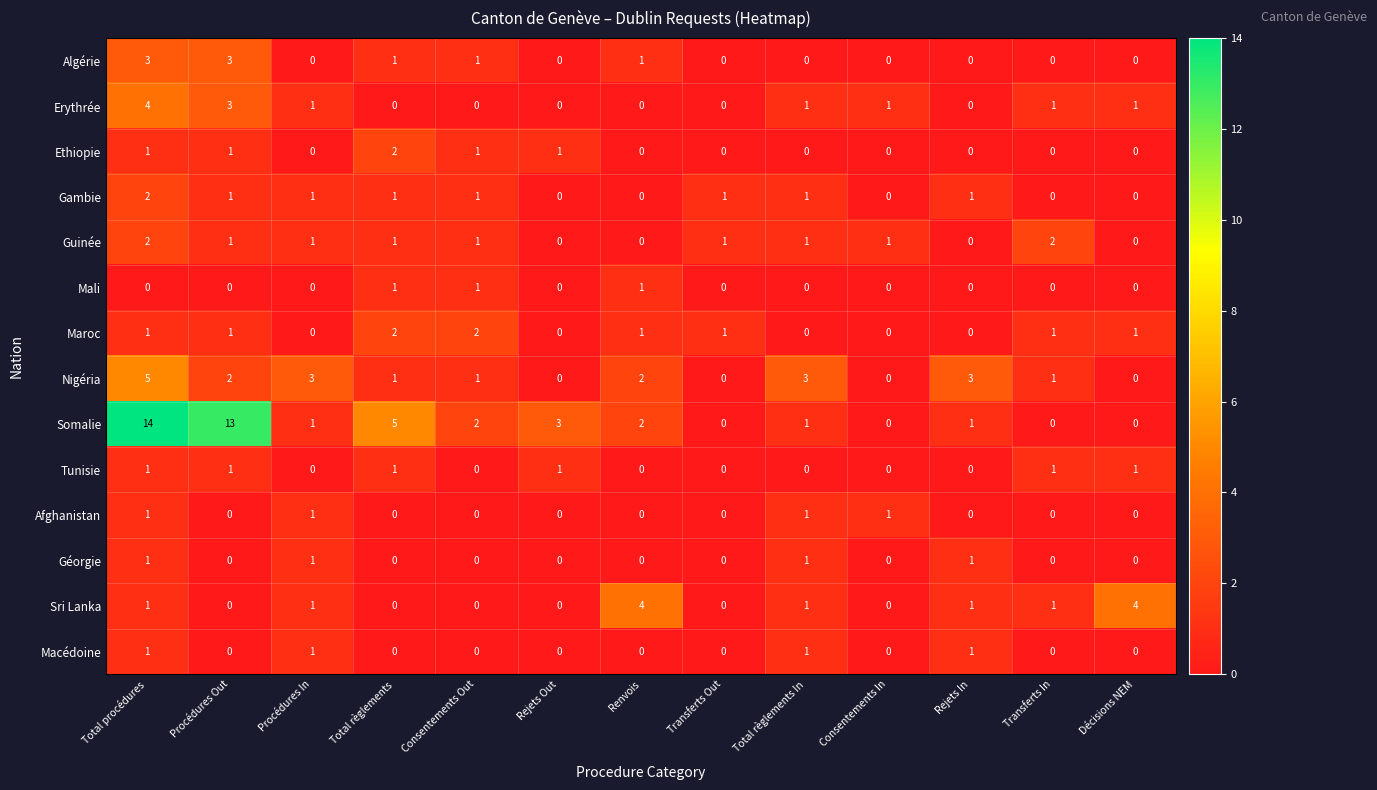

What is the total value across all series at Total règlements?

15